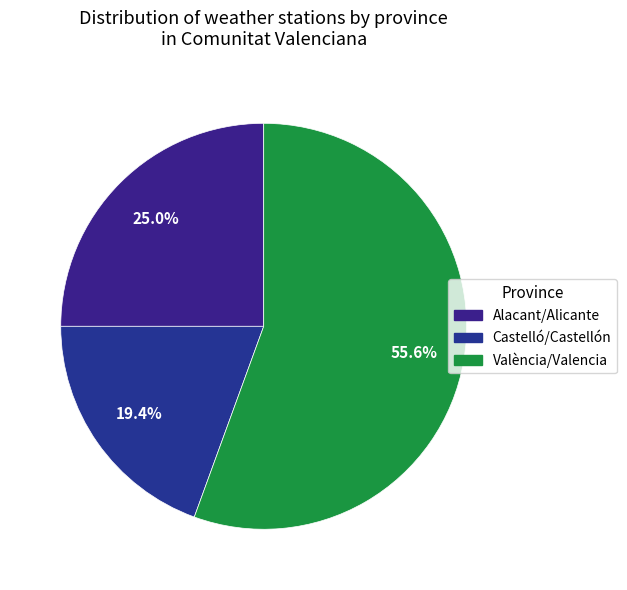

Approximately how many times larger is the value at Alacant/Alicante compared to València/Valencia?

0.5